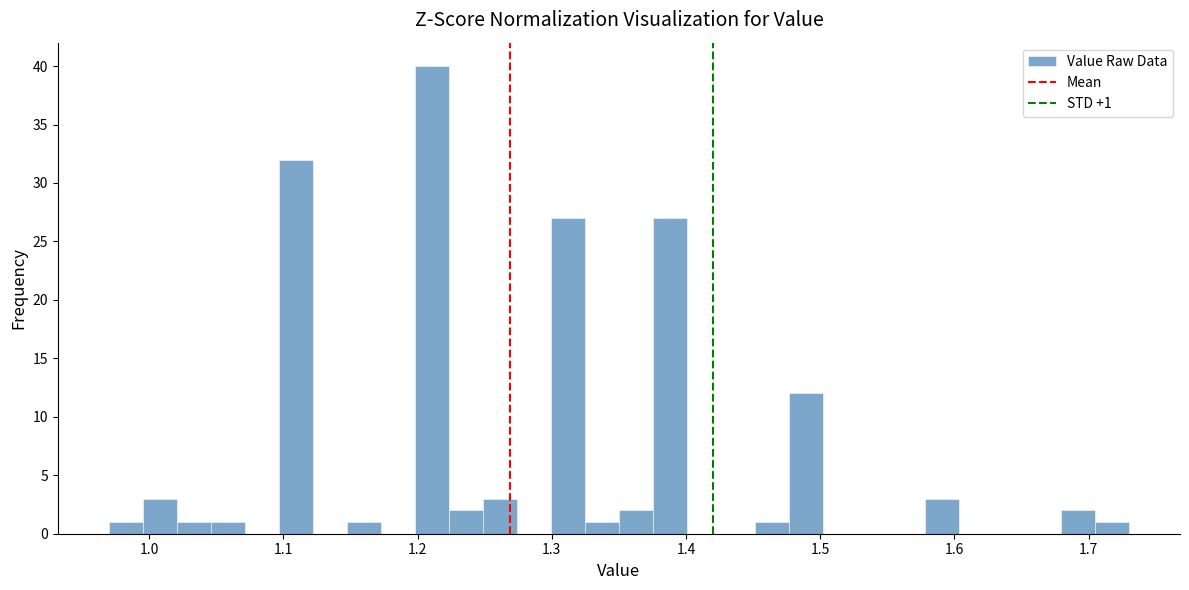

Read against the x-axis, roughly where is the centre of the tallest bar?

1.21